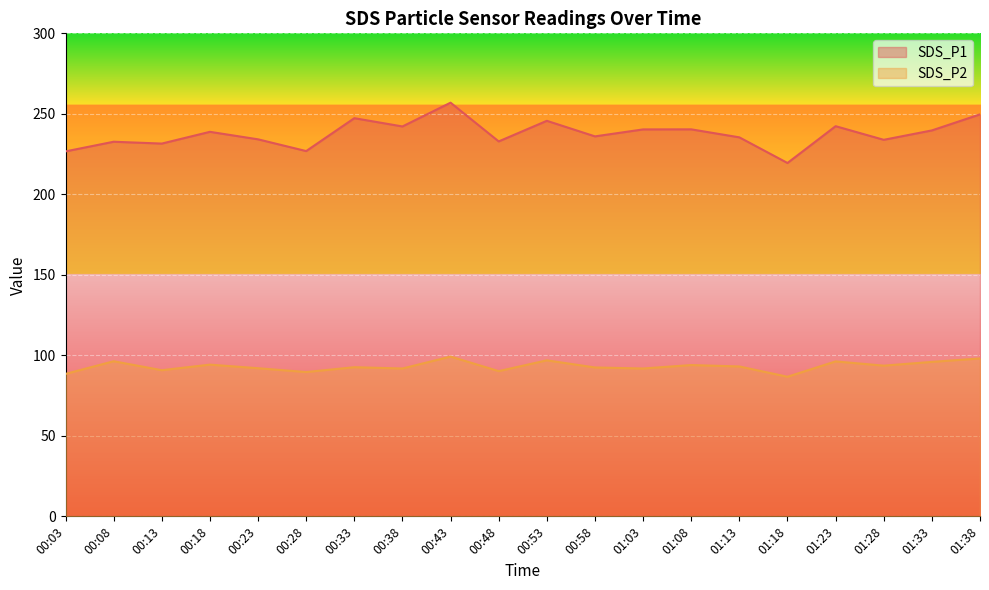

Where is the first local maximum for SDS_P1?

00:08